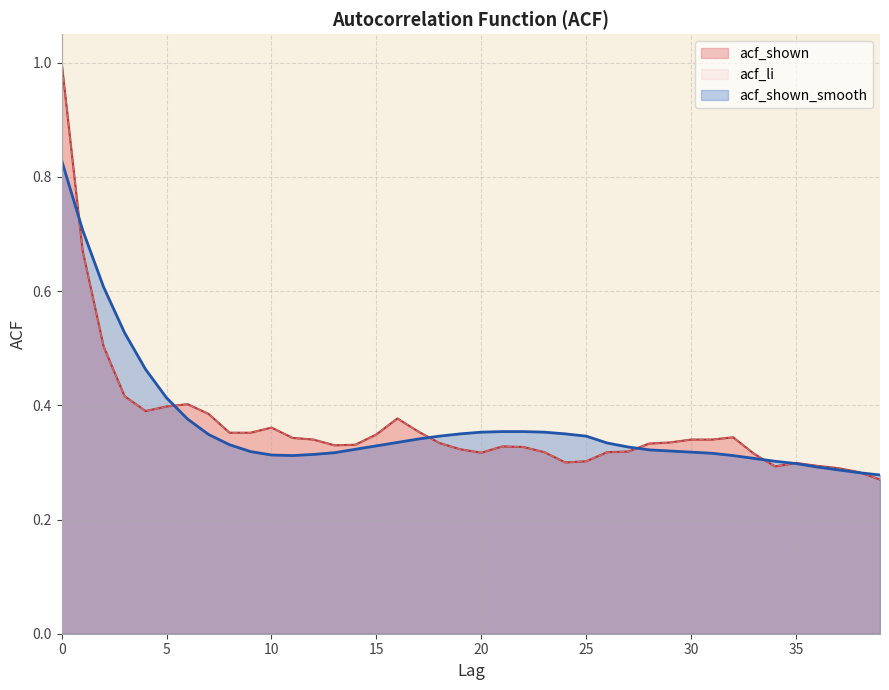

Between 11 and 31, which series saw the biggest shift?

acf_shown_smooth